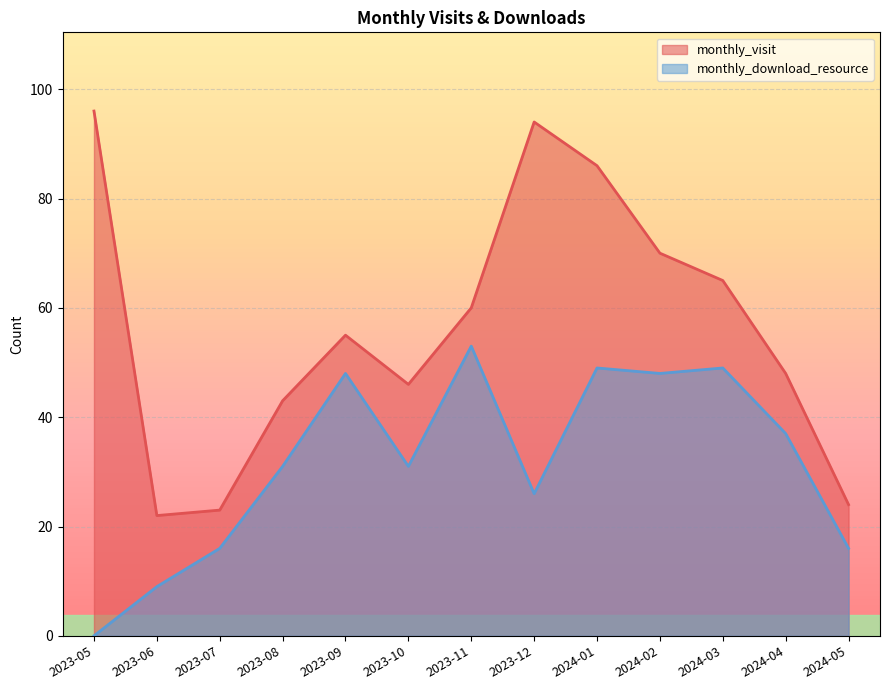

True or false: monthly_download_resource has a value of 6 at 2023-07.

False